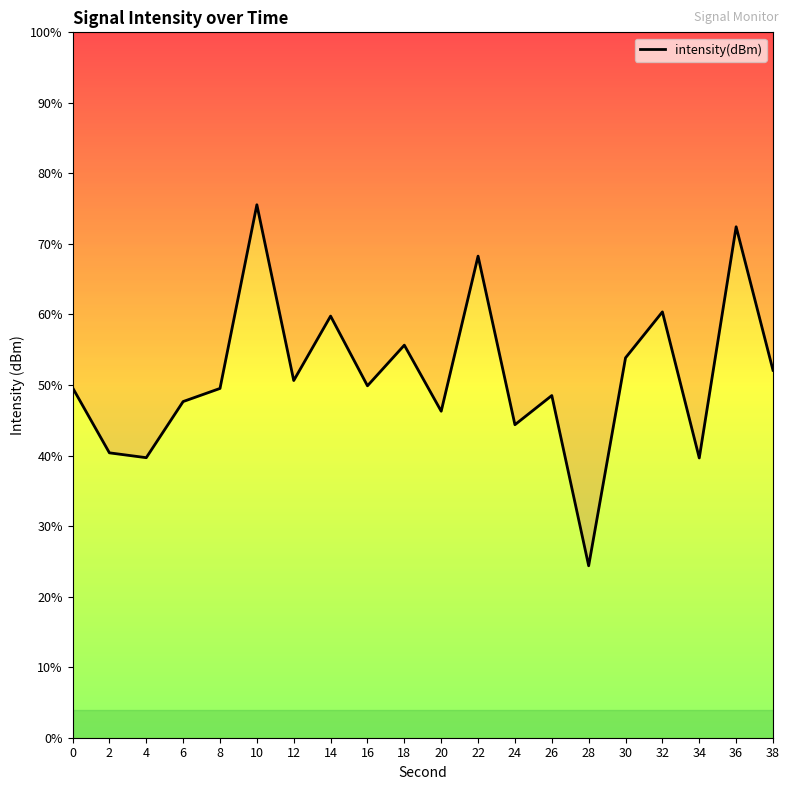

List the labels in order of value, smallest first.

28, 34, 4, 2, 24, 20, 6, 26, 8, 0, 16, 12, 38, 30, 18, 14, 32, 22, 36, 10